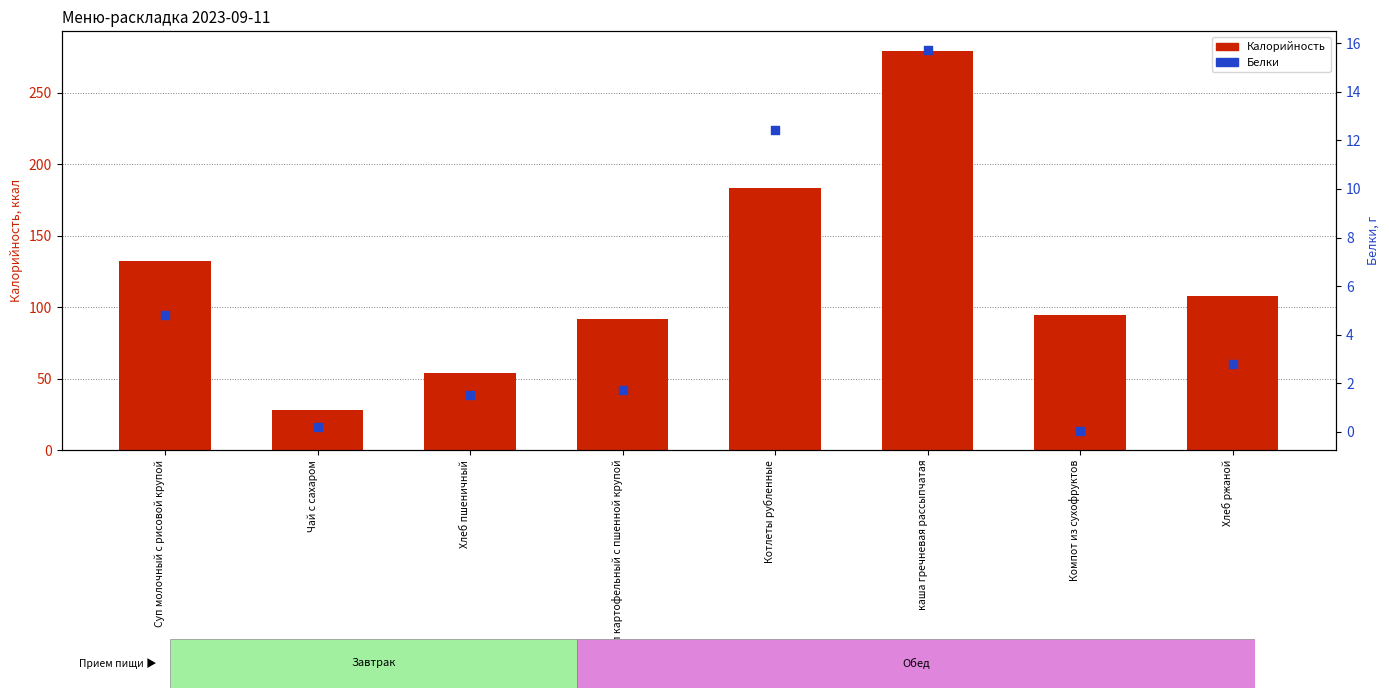

Which series contains the highest Y value?

Калорийность